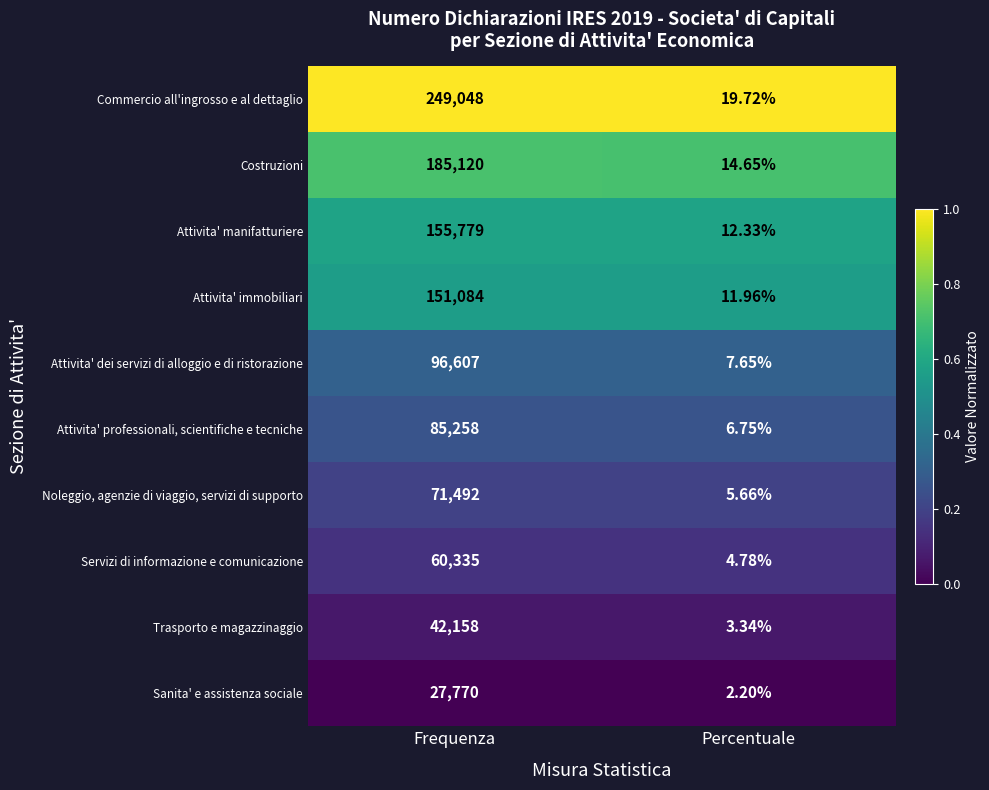

Which series changed the most between Frequenza and Percentuale?

Commercio all'ingrosso e al dettaglio